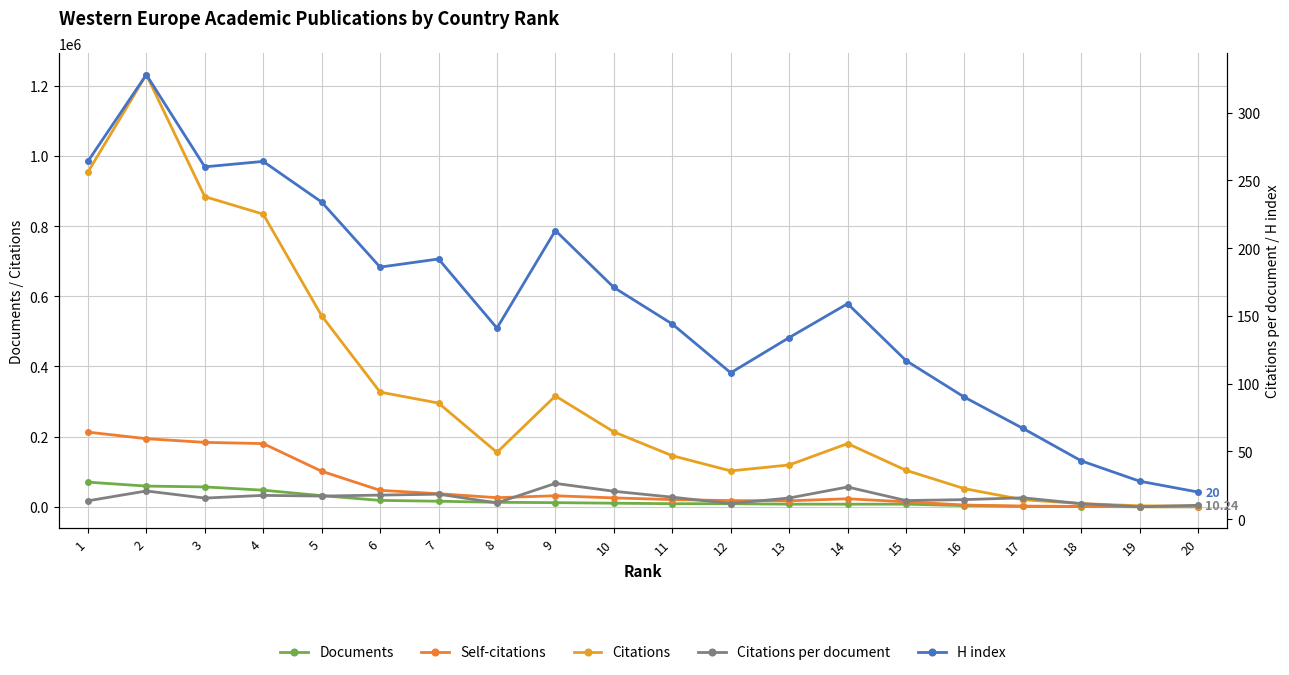

What is the value of the Citations point at the 14th from the left?

180185.0